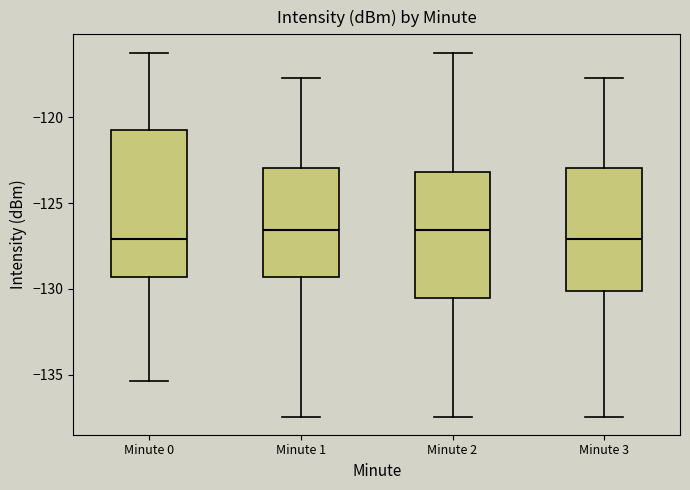

Comparing the boxes themselves (not the whiskers), which one is the tallest?

Minute 0